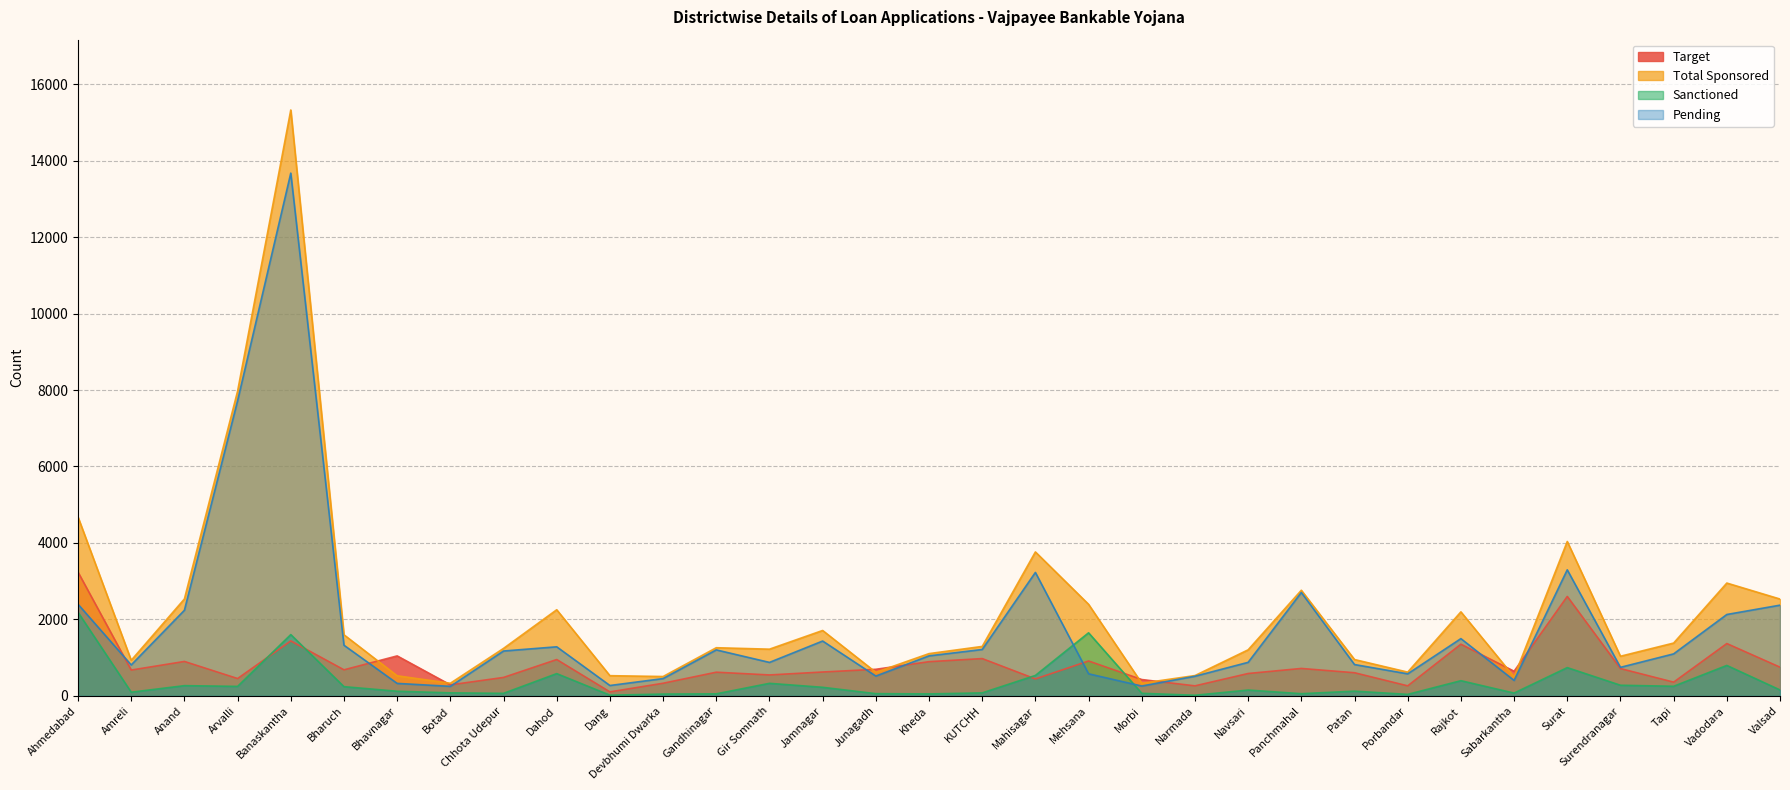

What is the value of the Total Sponsored point at the 2nd from the left?

932